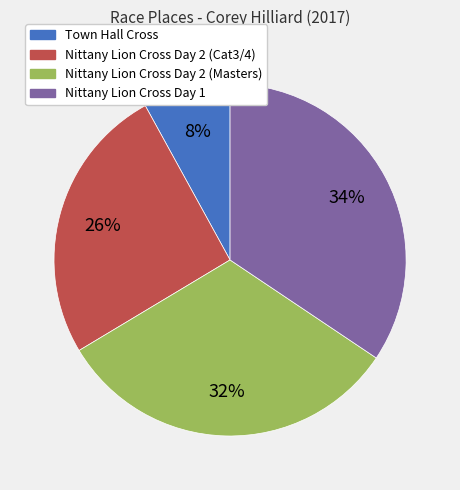

To the nearest percent, what percentage of the pie is Nittany Lion Cross Day 1?

34%